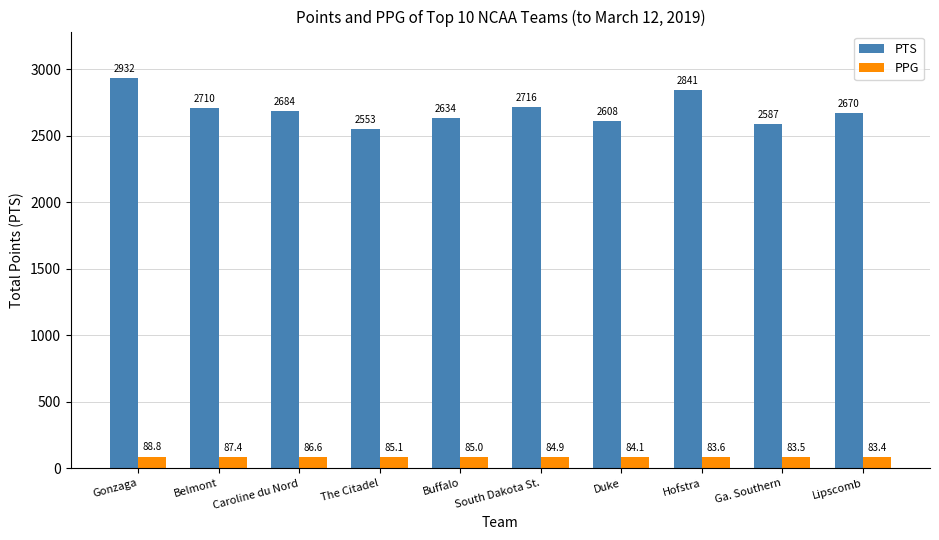

At which label does PTS reach its minimum?

The Citadel